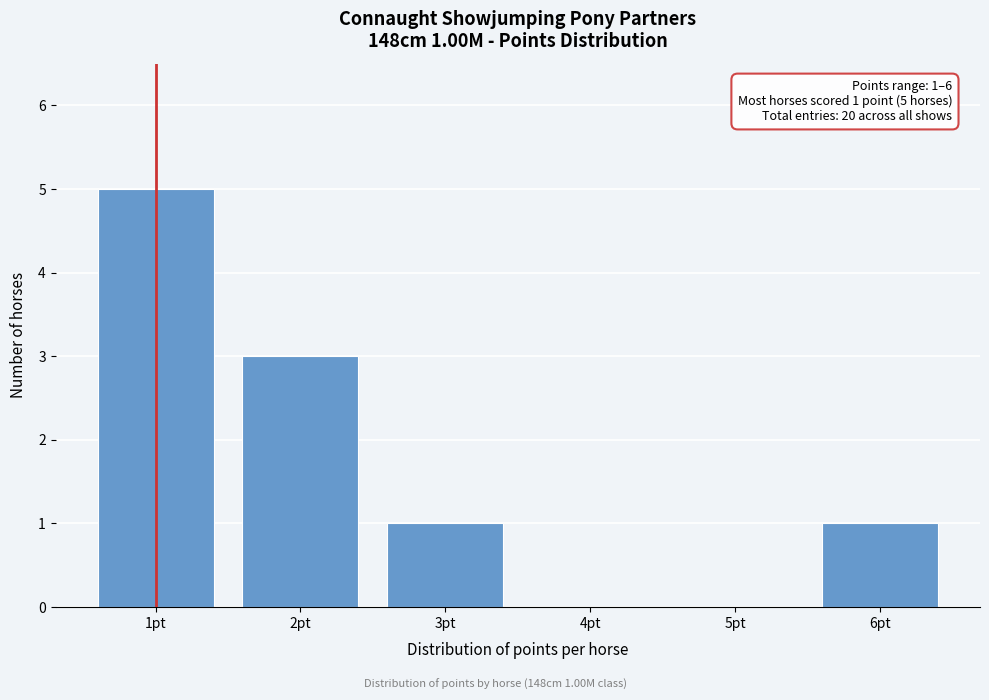

Which range on the x-axis has the tallest bar?

0.5 to 1.5